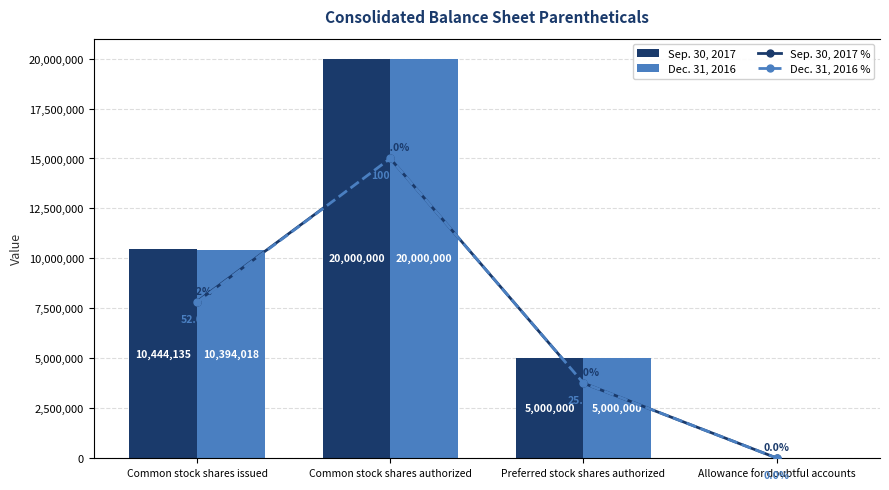

Rank the series by their maximum value, from highest to lowest.

Sep. 30, 2017, Dec. 31, 2016, Sep. 30, 2017 %, Dec. 31, 2016 %